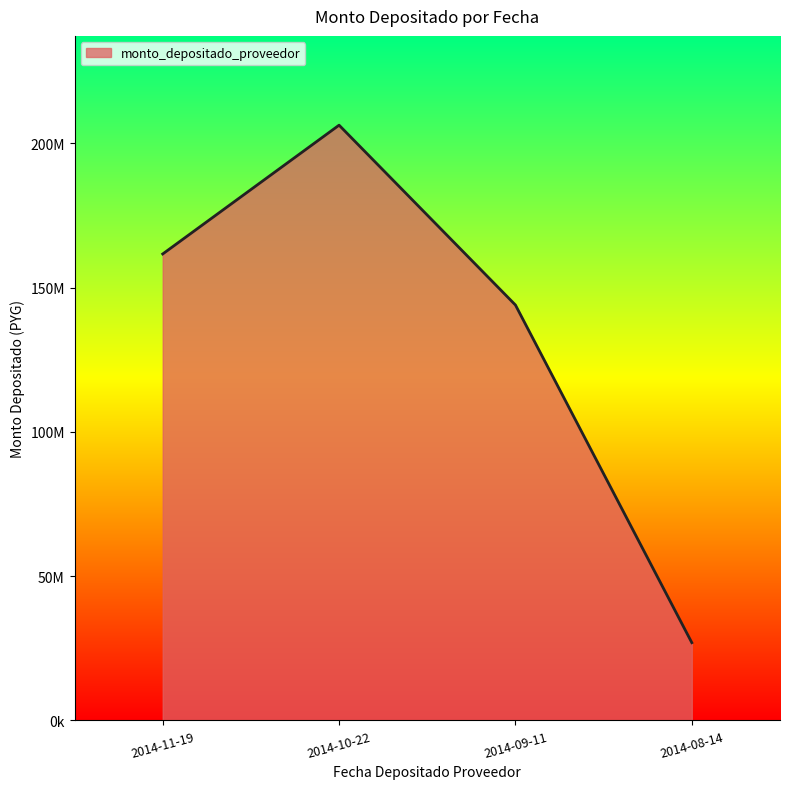

At which label is the value closest to 116598383?

2014-09-11